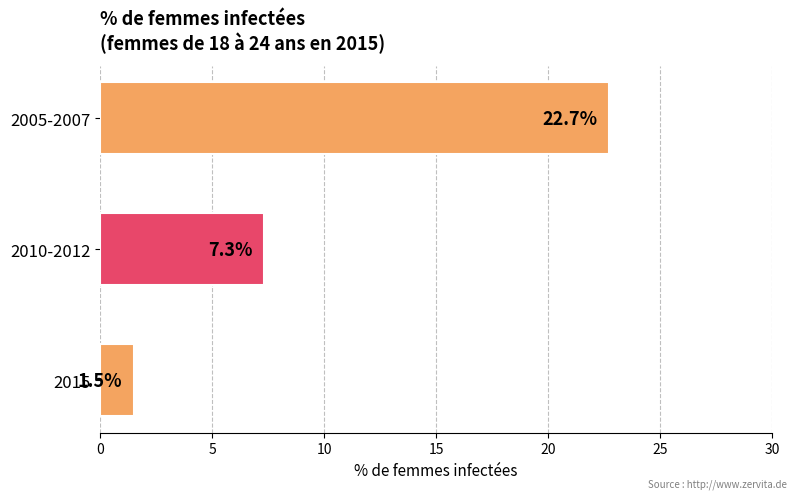

Reading top to bottom, list all the values displayed in this chart.

22.7	7.3	1.5